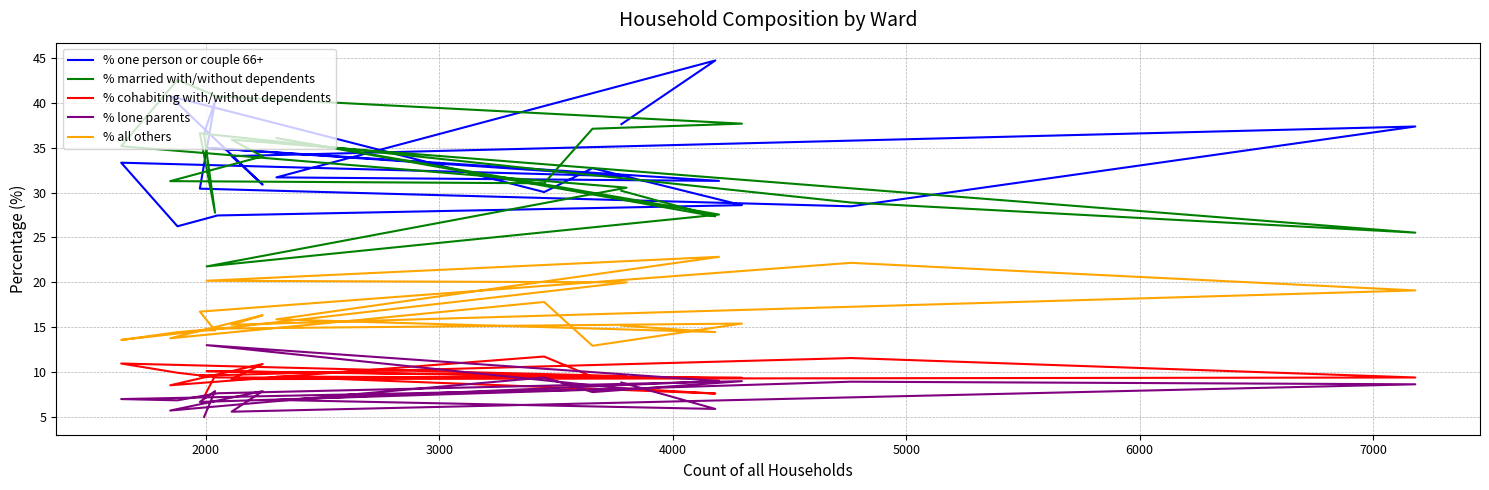

True or false: % one person or couple 66+ and % cohabiting with/without dependents intersect in this chart.

False